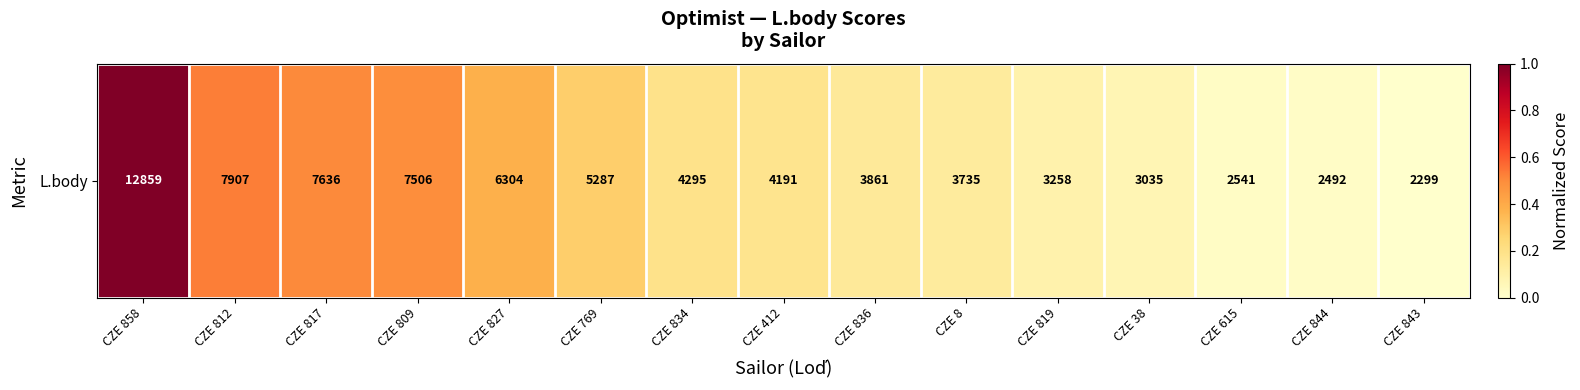

What is the average value?

0.3